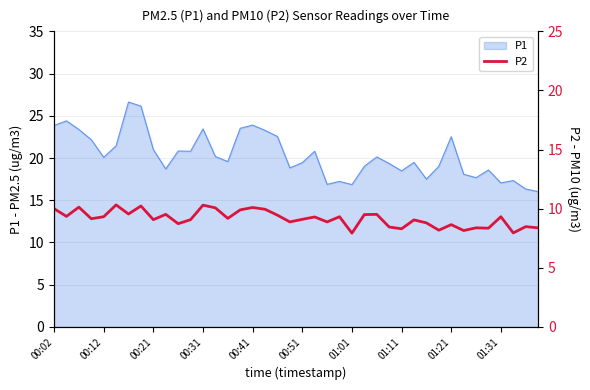

What is the minimum value shown in the chart?

7.9